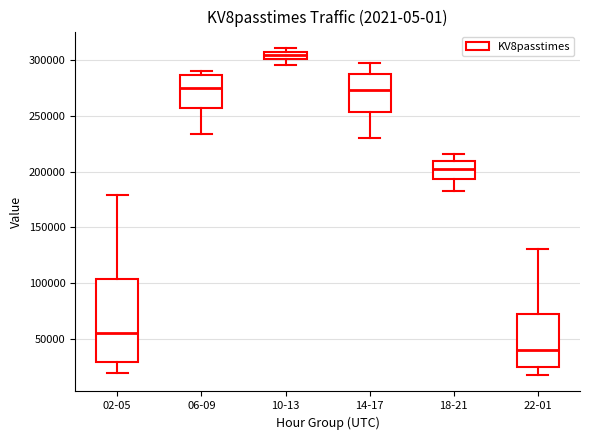

Where does the upper whisker of the box for 18-21 end on the y-axis? The values are not printed on the chart, so give them approximately, as read against the axis.

215000